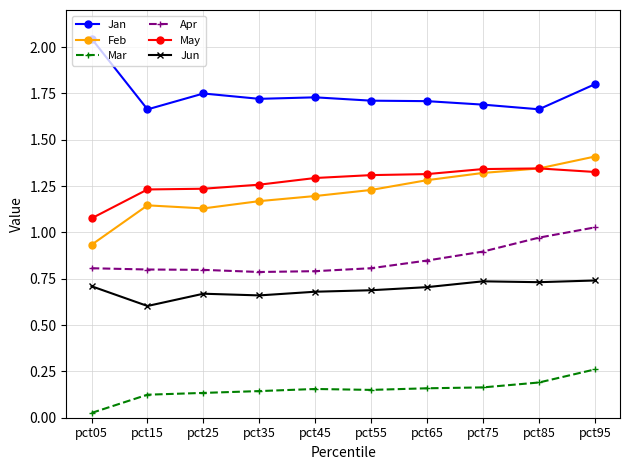

Which series changed the most between pct15 and pct95?

Feb